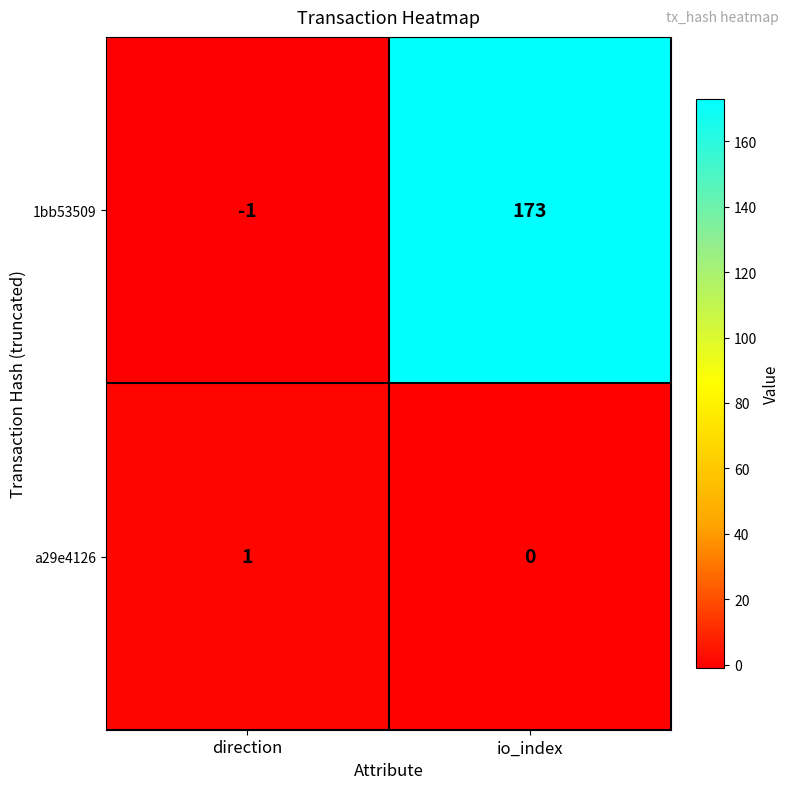

Which category has the lowest value across all series?

direction